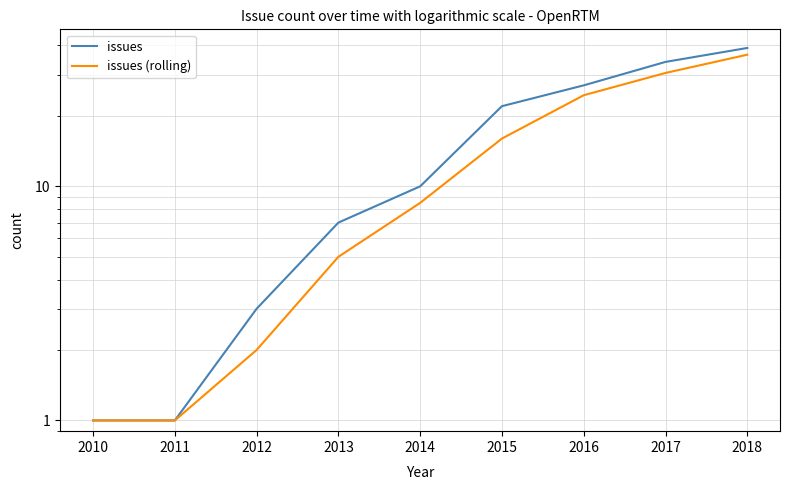

What is the value of the issues point at the 6th from the left?

22.0